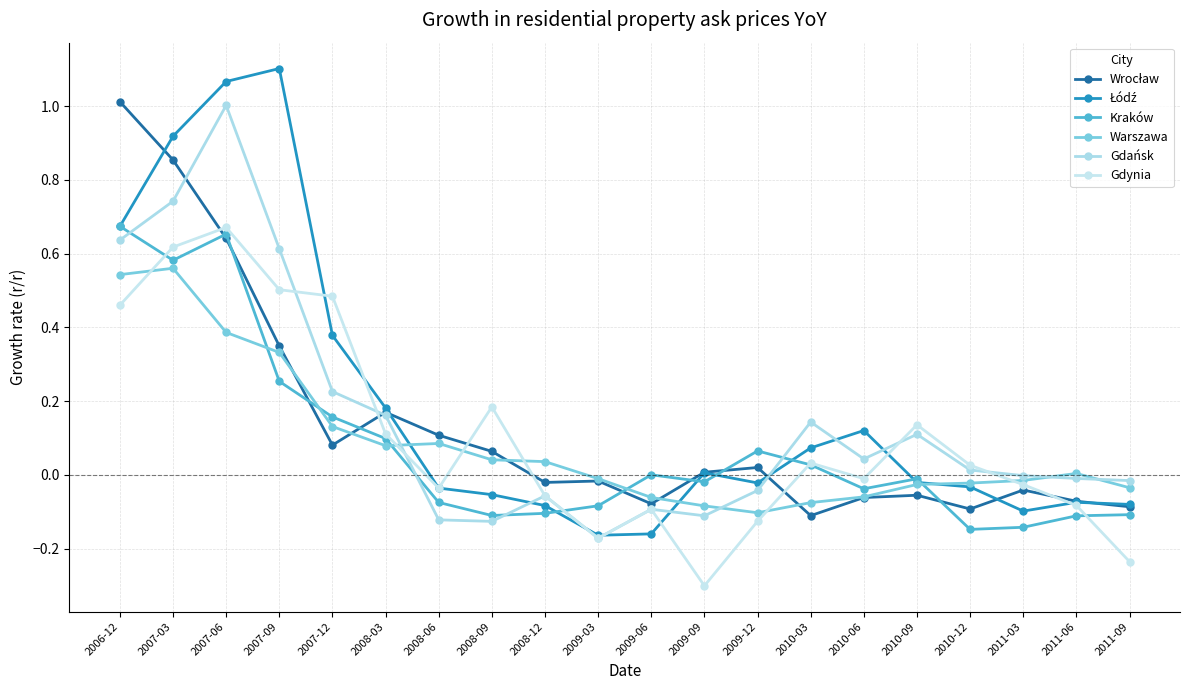

Between which two adjacent categories do Kraków and Warszawa first intersect?

2007-06 and 2007-09